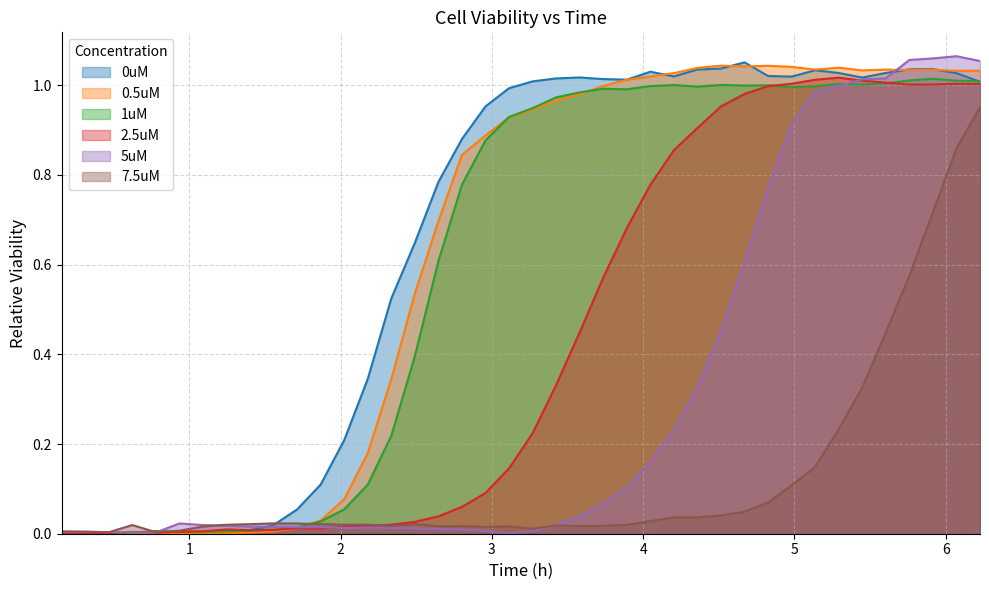

How many lines are shown in the chart?

6